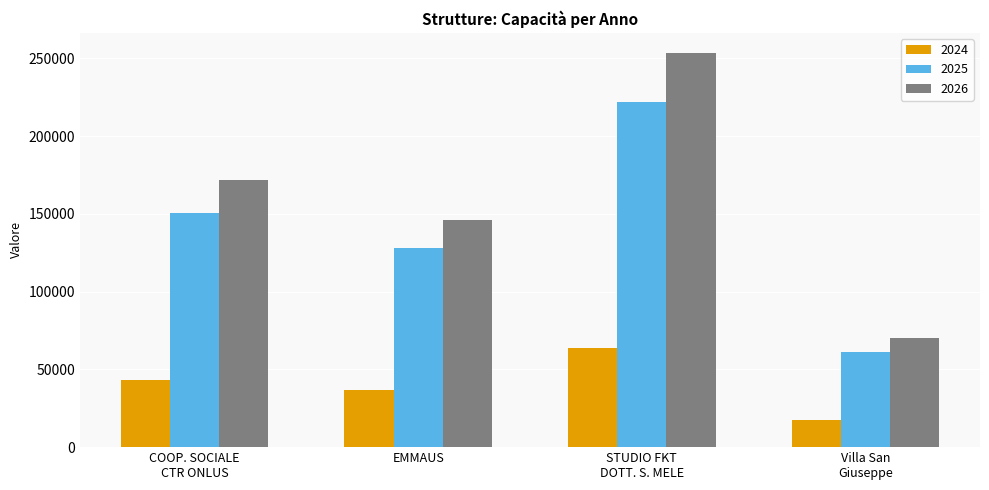

Is the value of 2026 at COOP. SOCIALE
CTR ONLUS greater than the value of 2025 at EMMAUS?

Yes